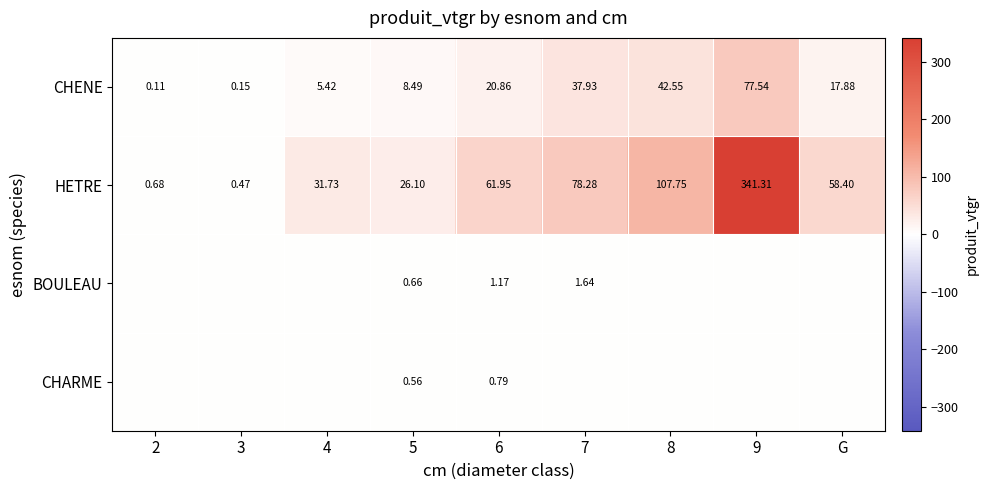

What is the spread (max minus min) of values at 4?

31.7